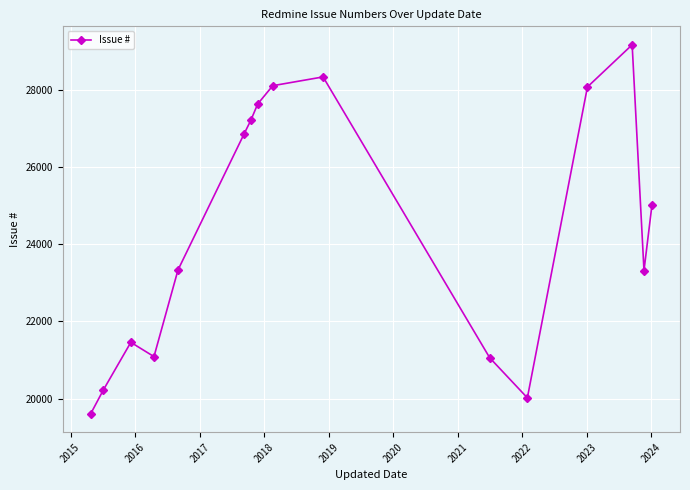

How many points are higher than both their immediate neighbors (excluding endpoints)?

3